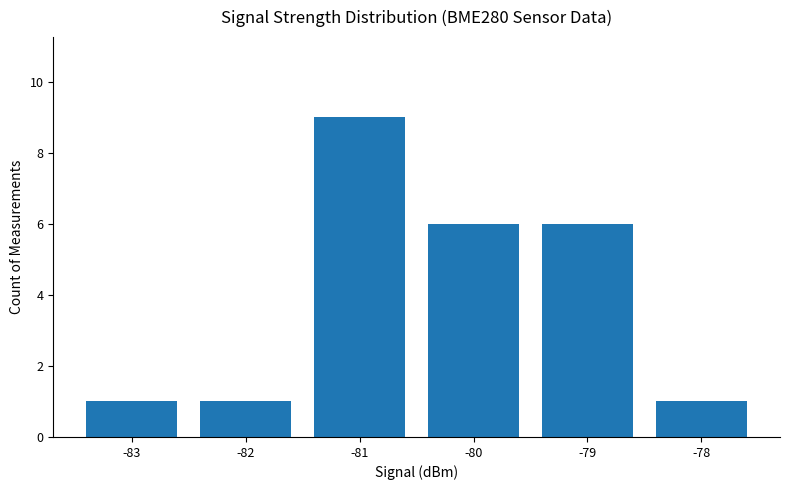

At which category does the chart reach its peak across all series?

-81